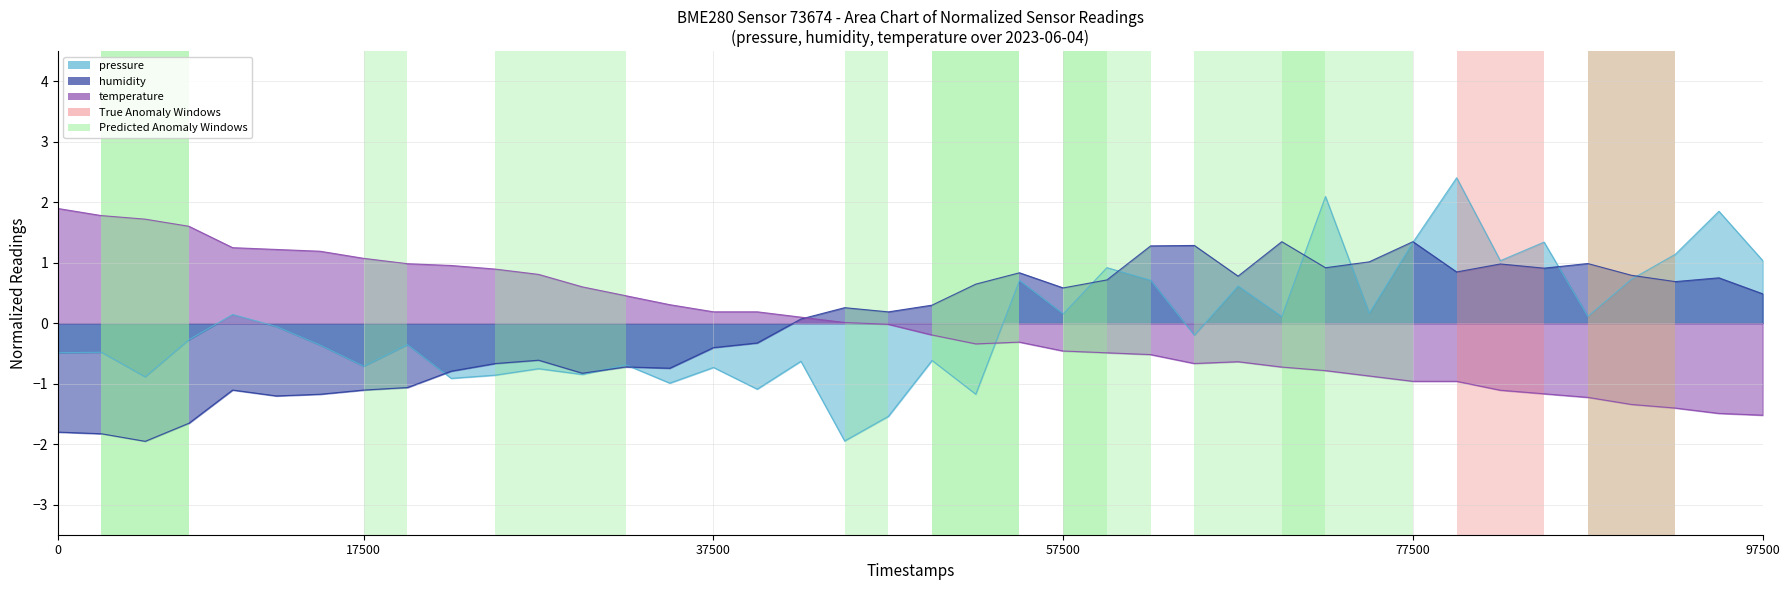

Is it true that humidity equals 1.3 at 77500?

True